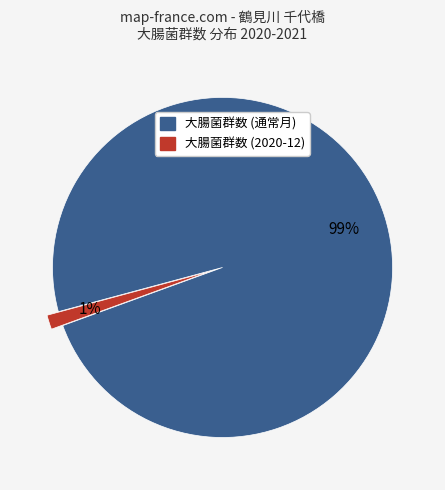

Does any single category account for the majority?

Yes